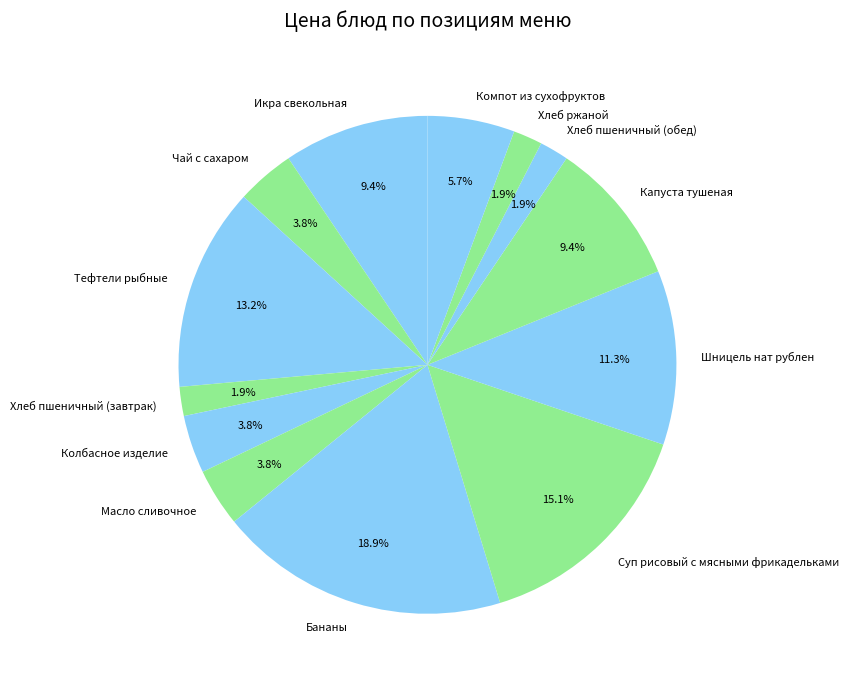

To the nearest percent, what percentage of the pie is Капуста тушеная?

9%